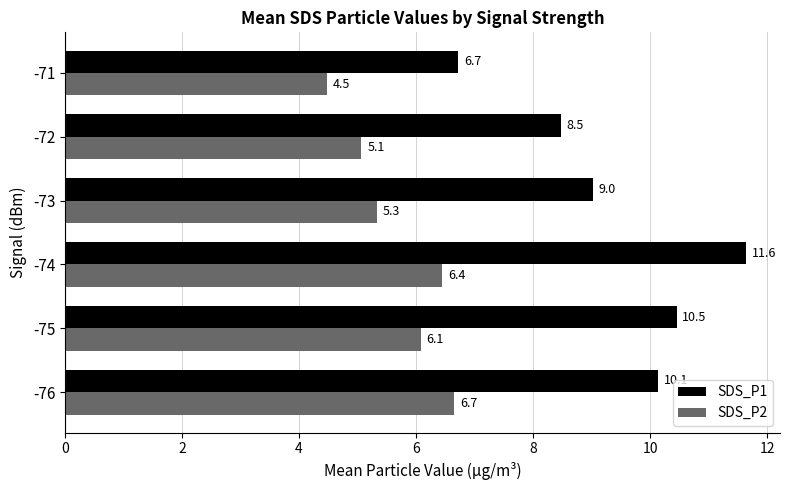

At how many categories does at least one series exceed 8?

5